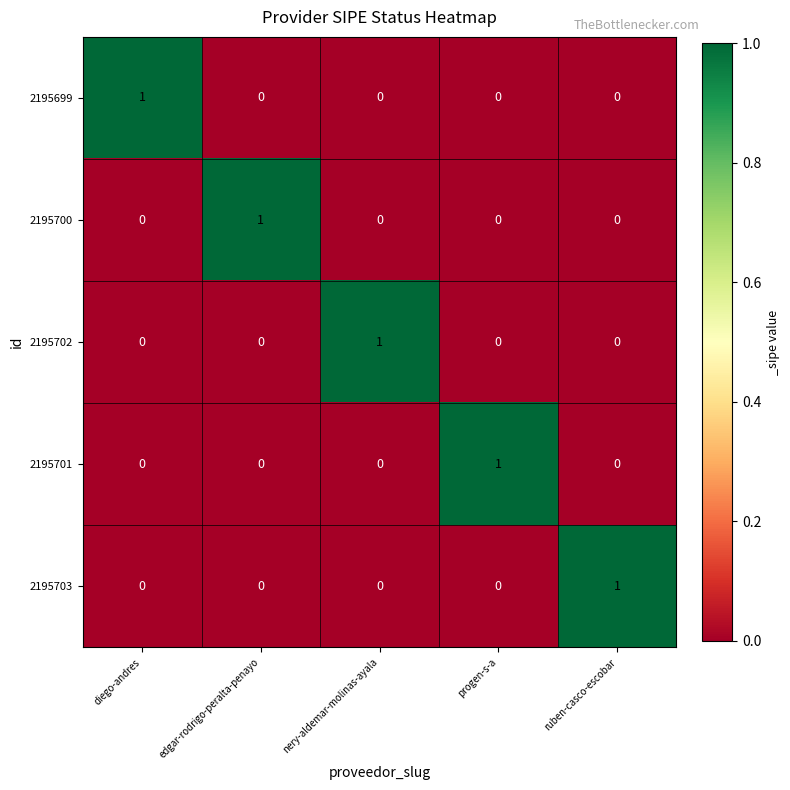

Reading left to right, what are all the values shown in this chart?

2195699: diego-andres=1	edgar-rodrigo-peralta-penayo=0	nery-aldemar-molinas-ayala=0	progen-s-a=0	ruben-casco-escobar=0
2195700: diego-andres=0	edgar-rodrigo-peralta-penayo=1	nery-aldemar-molinas-ayala=0	progen-s-a=0	ruben-casco-escobar=0
2195702: diego-andres=0	edgar-rodrigo-peralta-penayo=0	nery-aldemar-molinas-ayala=1	progen-s-a=0	ruben-casco-escobar=0
2195701: diego-andres=0	edgar-rodrigo-peralta-penayo=0	nery-aldemar-molinas-ayala=0	progen-s-a=1	ruben-casco-escobar=0
2195703: diego-andres=0	edgar-rodrigo-peralta-penayo=0	nery-aldemar-molinas-ayala=0	progen-s-a=0	ruben-casco-escobar=1